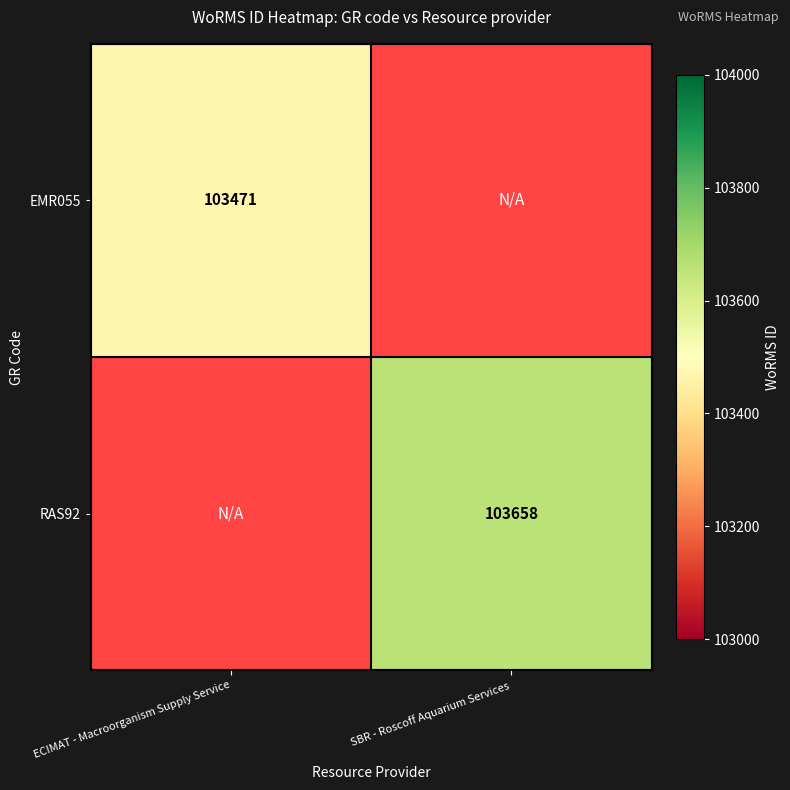

Which category has the lowest value across all series?

ECIMAT - Macroorganism Supply Service